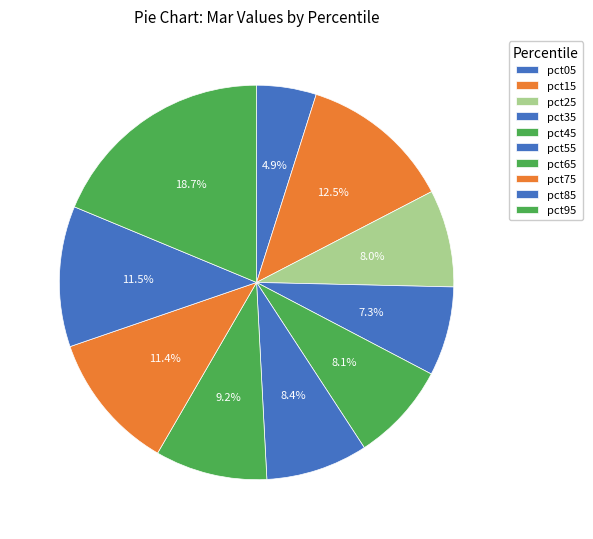

Does any single category account for the majority?

No